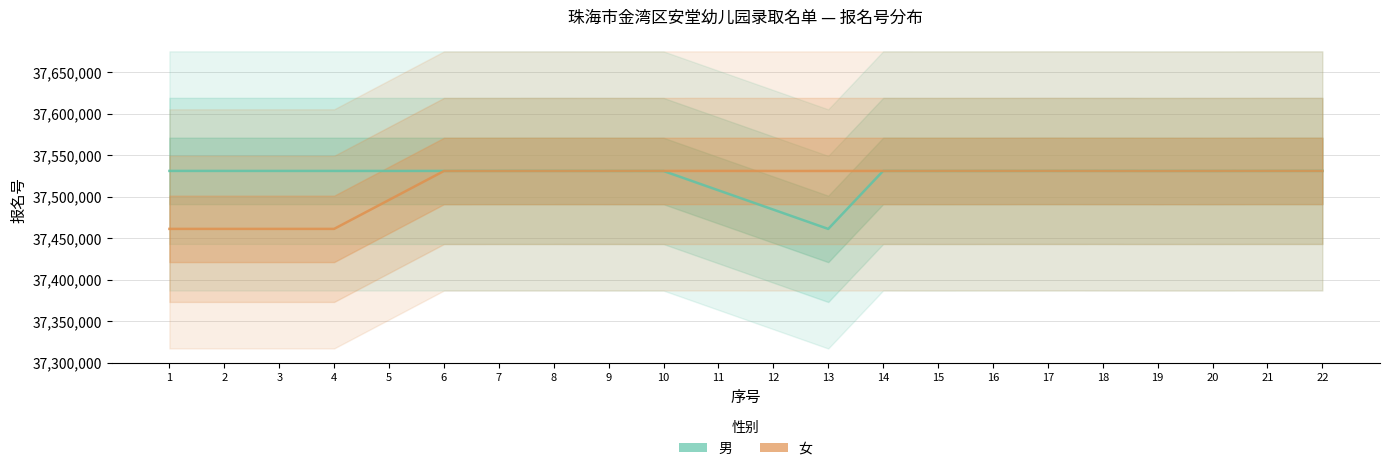

What is the difference between the highest and lowest values at 10?

86.0